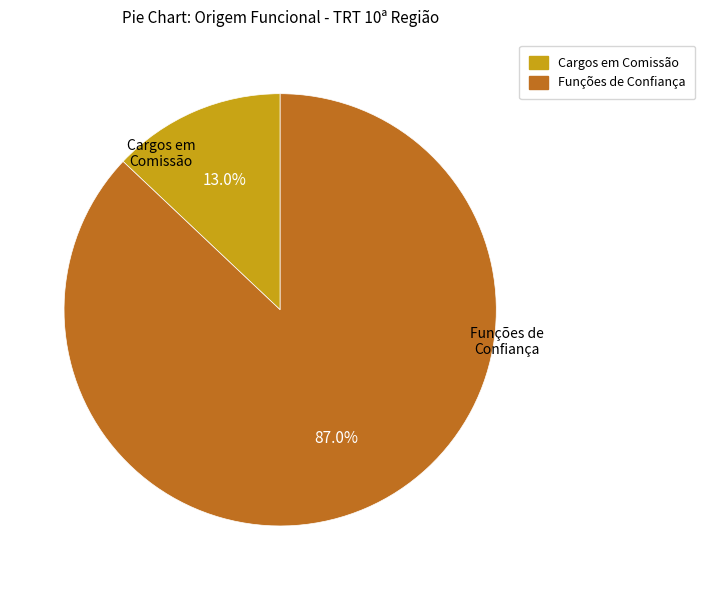

What is the smallest slice in the pie chart?

Cargos em Comissão